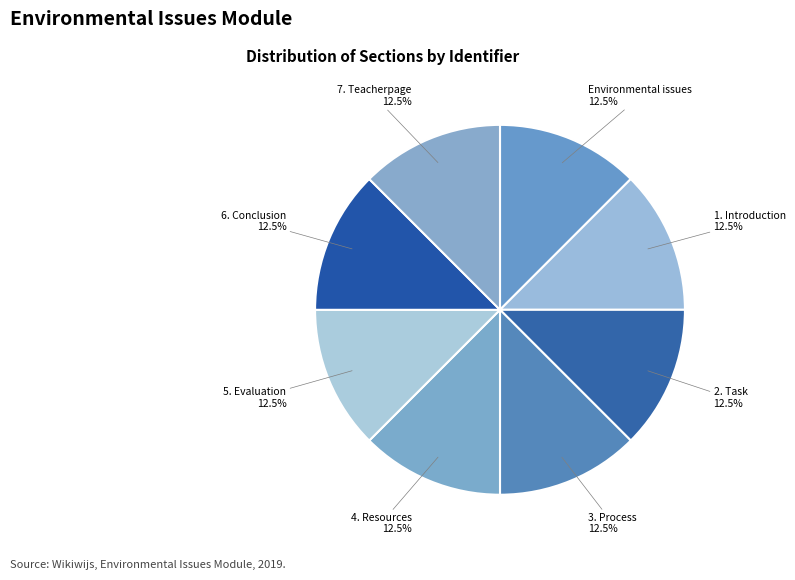

Is 6. Conclusion the majority of the pie?

No